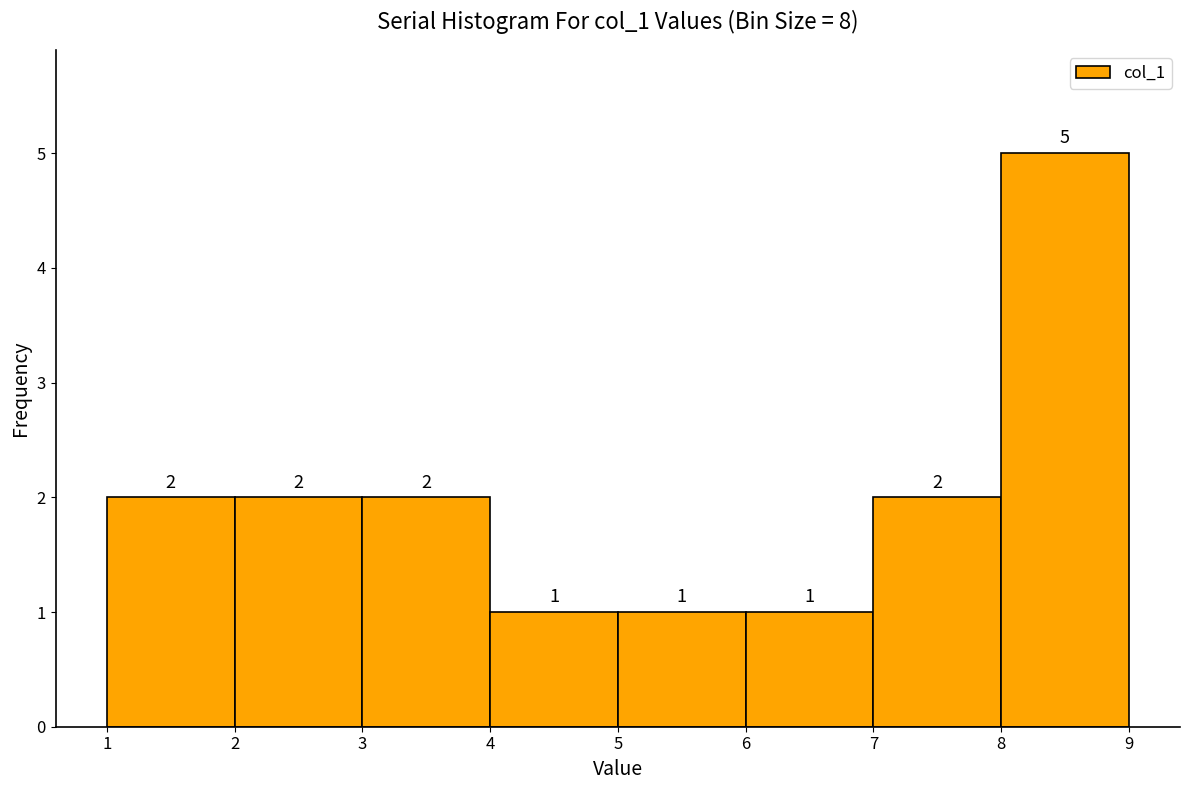

Reading left to right, list every bar in this chart as the range it spans on the x-axis followed by its height.

1 to 2: 2
2 to 3: 2
3 to 4: 2
4 to 5: 1
5 to 6: 1
6 to 7: 1
7 to 8: 2
8 to 9: 5